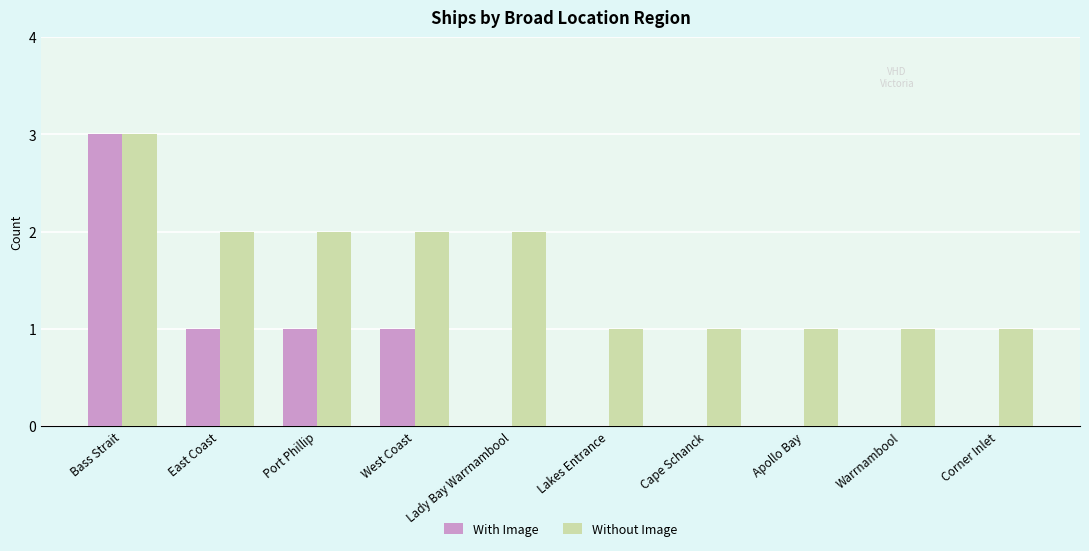

The Without Image series shows 1 at Warrnambool. True or false?

True